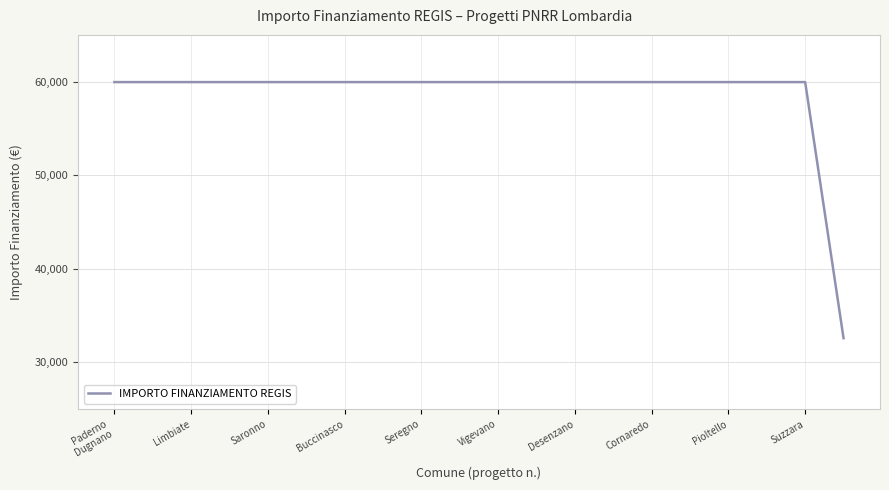

How many lines are shown in the chart?

1